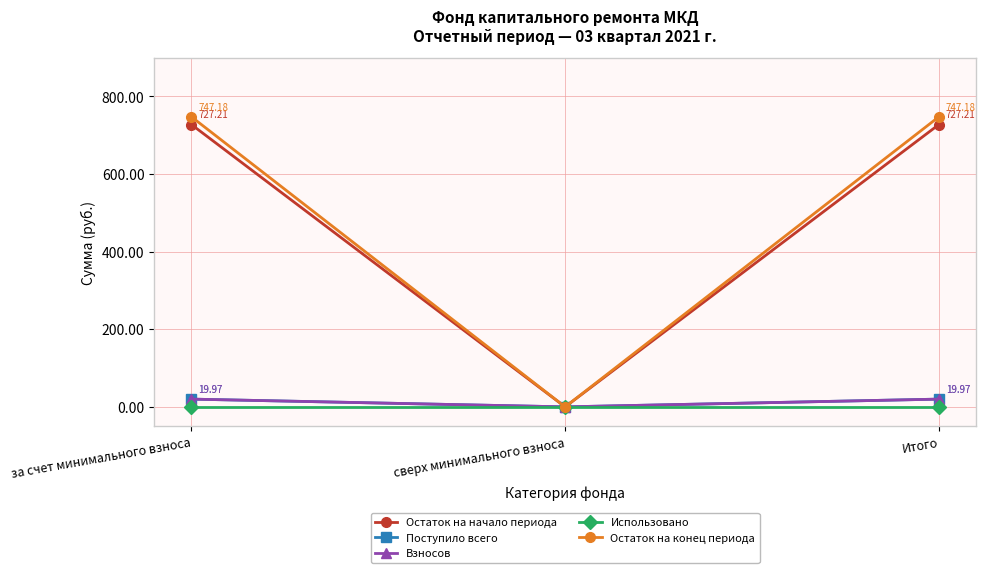

Between сверх минимального взноса and Итого, which series saw the biggest shift?

Остаток на конец периода